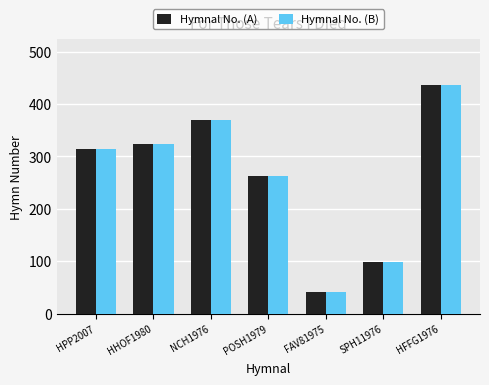

What are all the series names shown in the legend?

Hymnal No. (A), Hymnal No. (B)